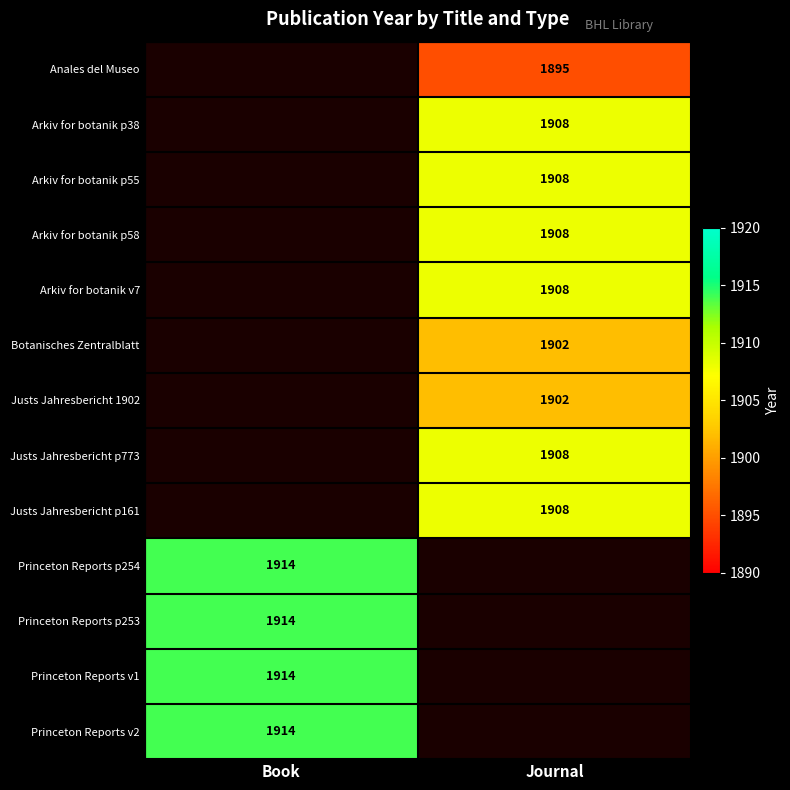

Is it true that Princeton Reports v2 equals 505 at Book?

False